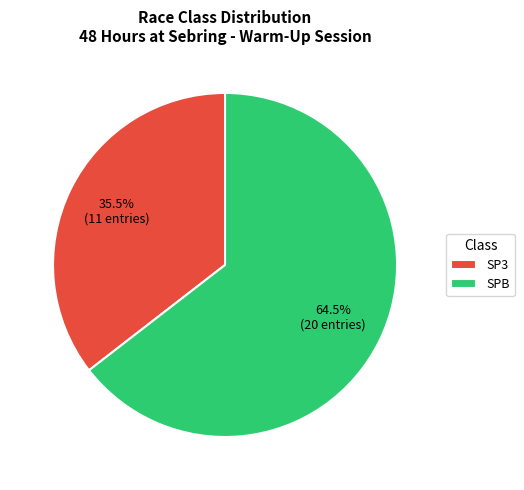

Approximately how many times larger is the value at SP3 compared to SPB?

0.6